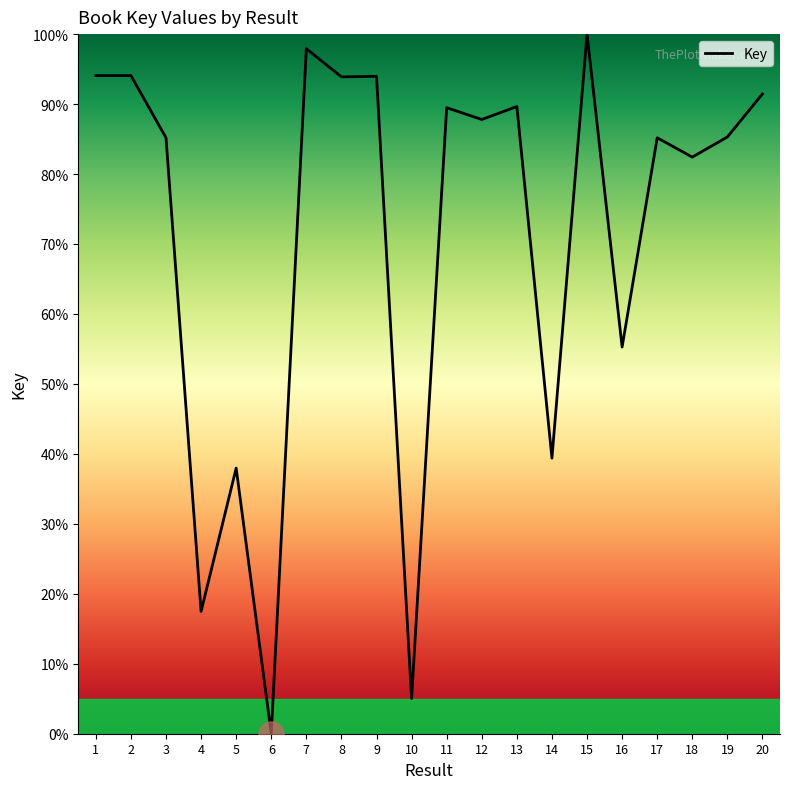

What is the difference between the values at 5 and 3?

47.2